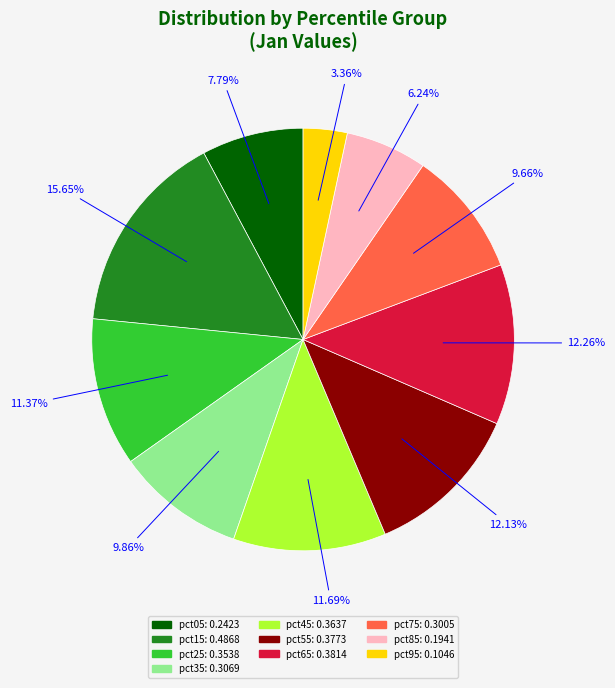

What percentage is the pct85 slice, to the nearest percent?

6%